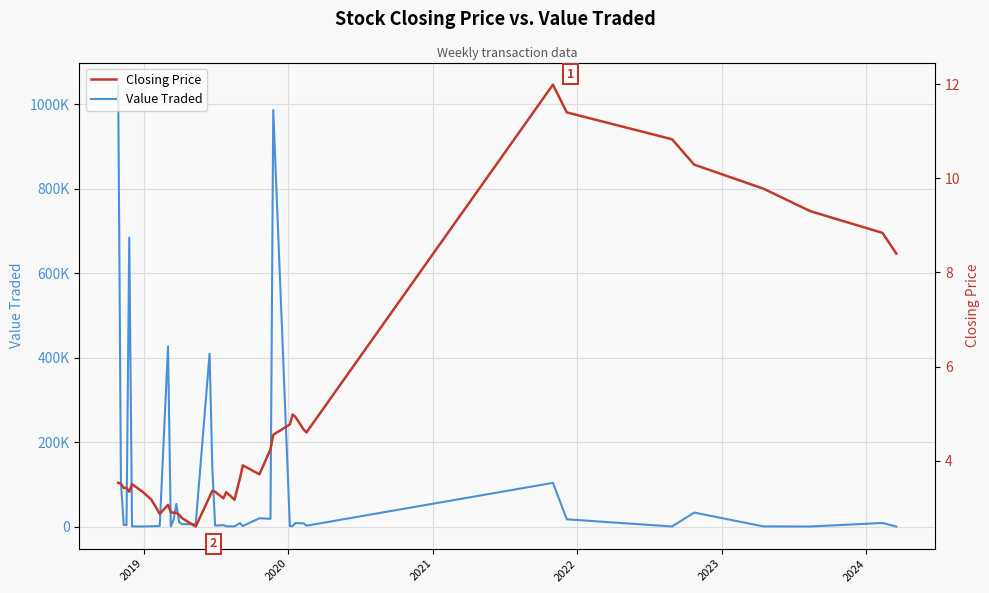

Count the number of categories in the chart.

40